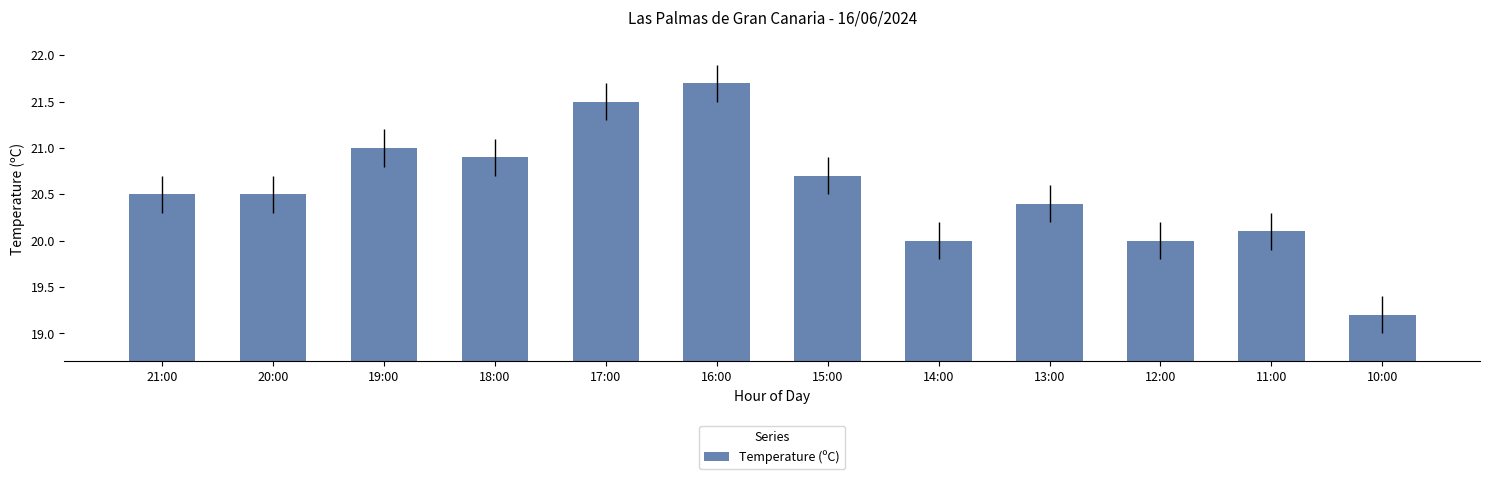

How many data points does each series have?

12